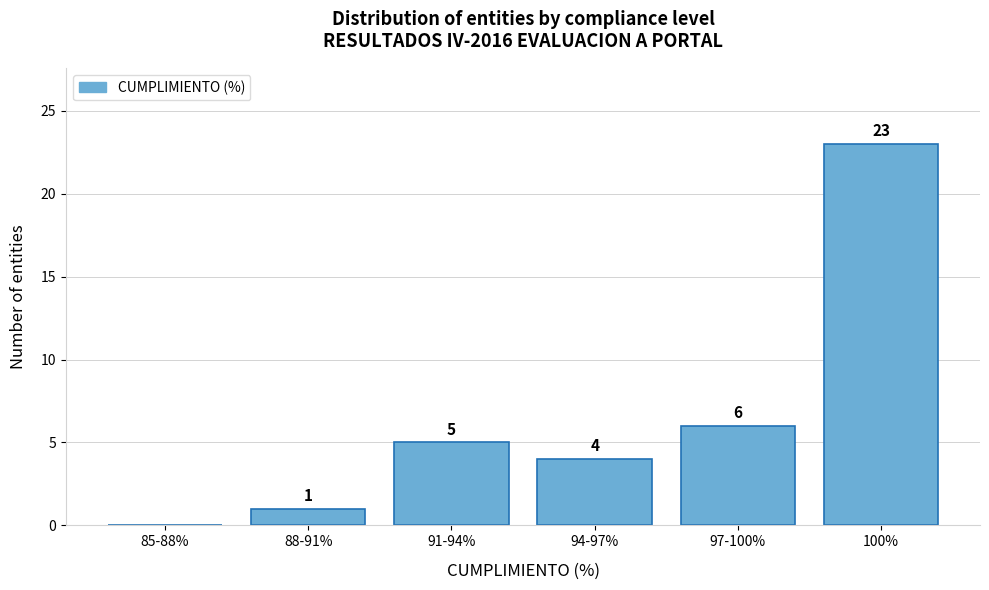

Reading right to left, extract all data points from this chart.

100%=23	97-100%=6	94-97%=4	91-94%=5	88-91%=1	85-88%=0